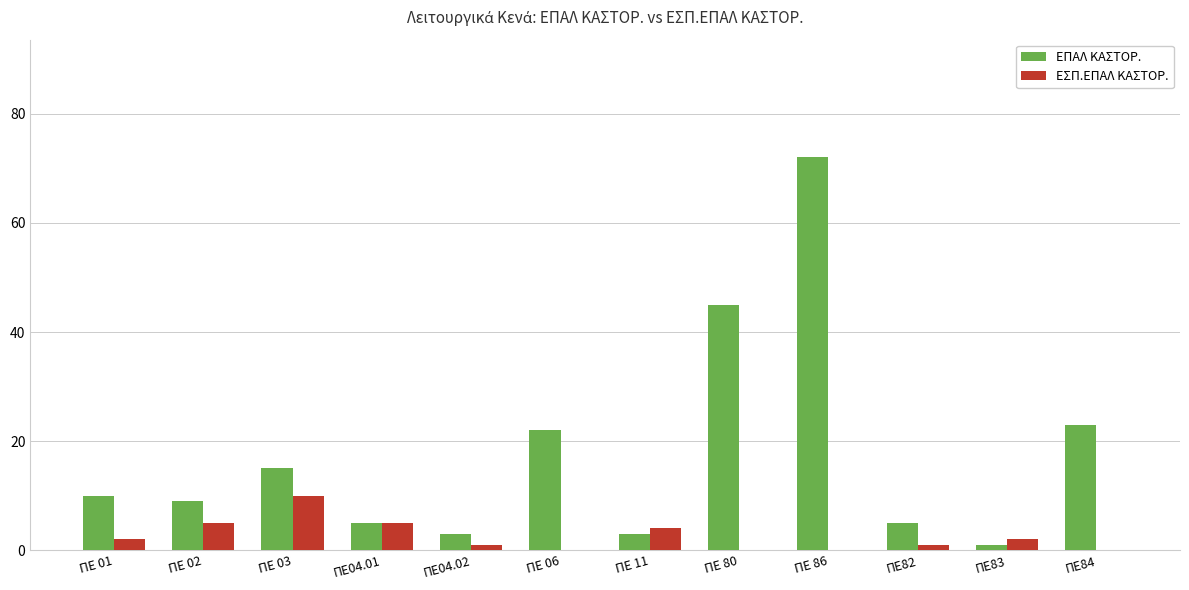

Reading left to right, what are all the values shown in this chart?

ΕΠΑΛ ΚΑΣΤΟΡ.: ΠΕ 01=10	ΠΕ 02=9	ΠΕ 03=15	ΠΕ04.01=5	ΠΕ04.02=3	ΠΕ 06=22	ΠΕ 11=3	ΠΕ 80=45	ΠΕ 86=72	ΠΕ82=5	ΠΕ83=1	ΠΕ84=23
ΕΣΠ.ΕΠΑΛ ΚΑΣΤΟΡ.: ΠΕ 01=2	ΠΕ 02=5	ΠΕ 03=10	ΠΕ04.01=5	ΠΕ04.02=1	ΠΕ 06=0	ΠΕ 11=4	ΠΕ 80=0	ΠΕ 86=0	ΠΕ82=1	ΠΕ83=2	ΠΕ84=0